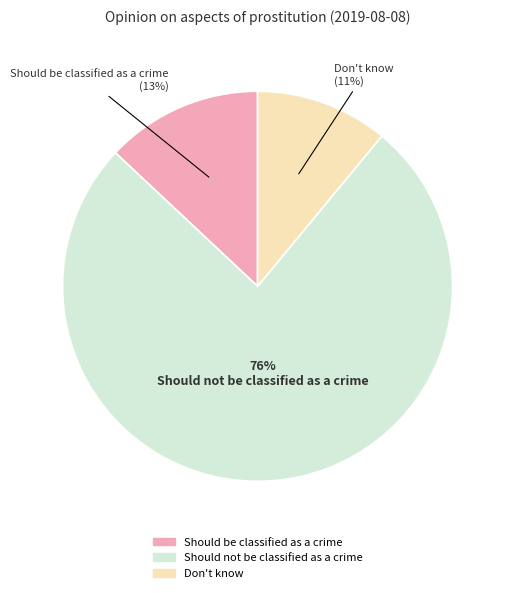

Rank the categories by value from lowest to highest.

Don't know, Should be classified as a crime, Should not be classified as a crime